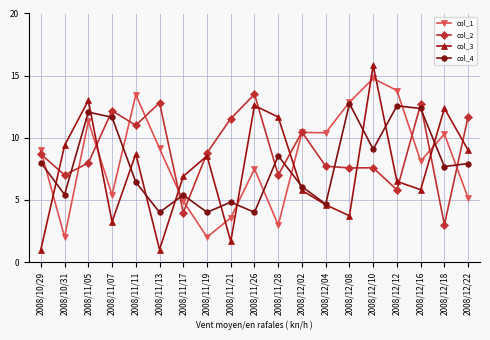

What is the difference between the highest and lowest values at 2008/11/17?

2.9